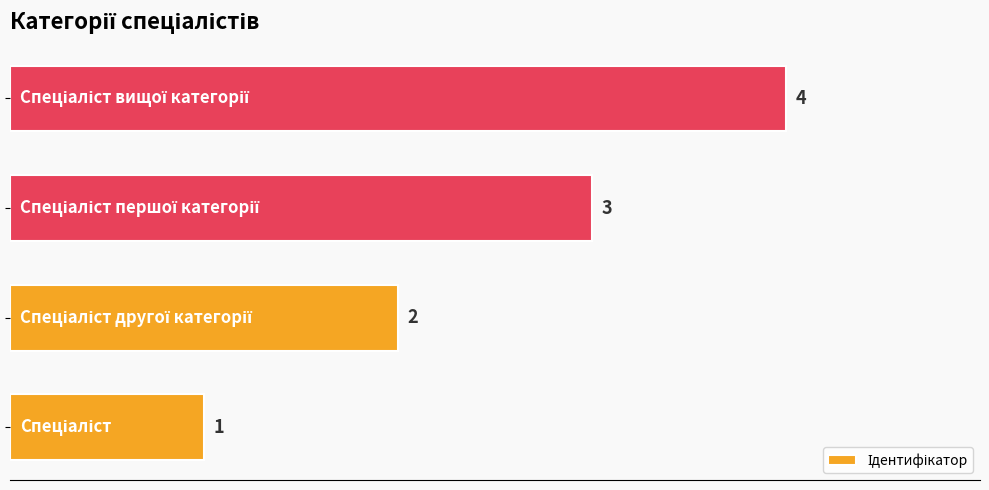

What is the difference between the maximum and minimum values?

3